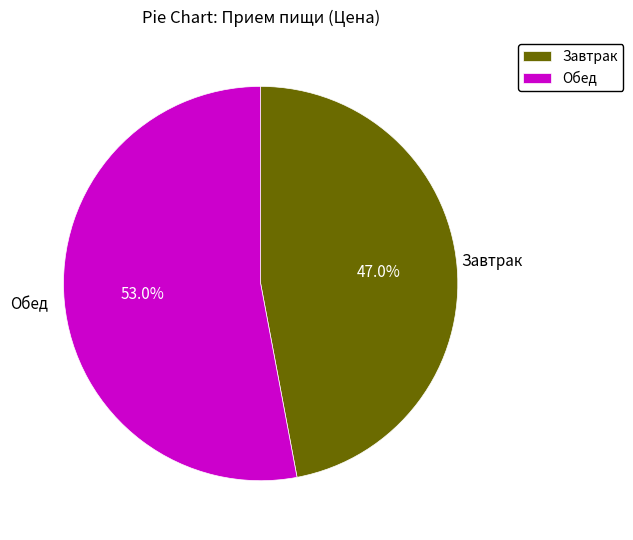

What portion of the pie excludes Завтрак?

53.0%